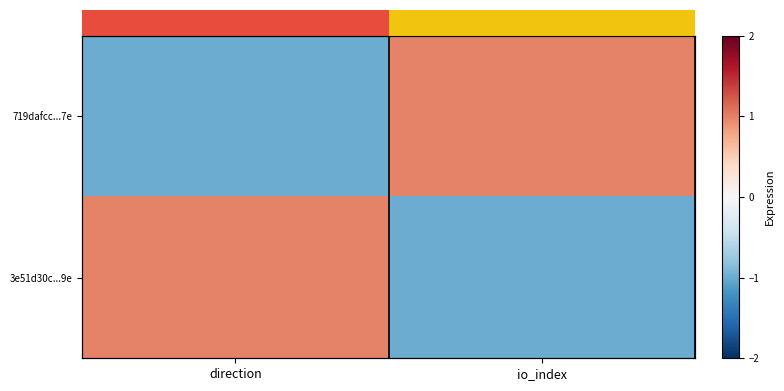

List the series in order of their overall mean, lowest first.

3e51d30c...9e, 719dafcc...7e